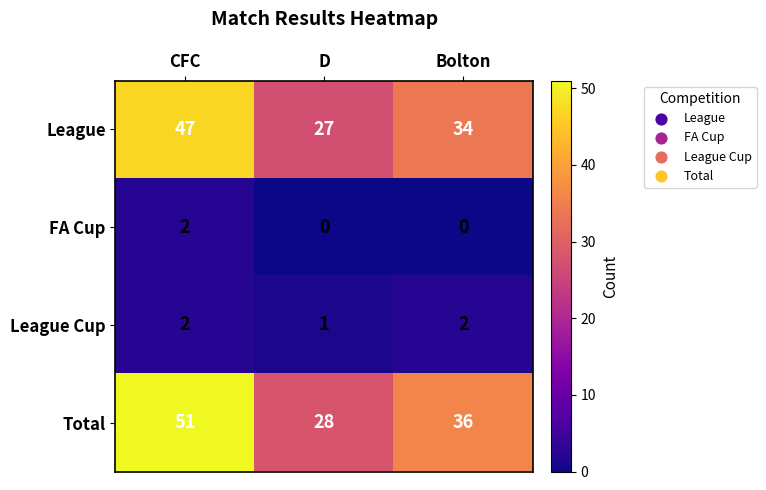

The value of League Cup at D is 1. True or false?

True